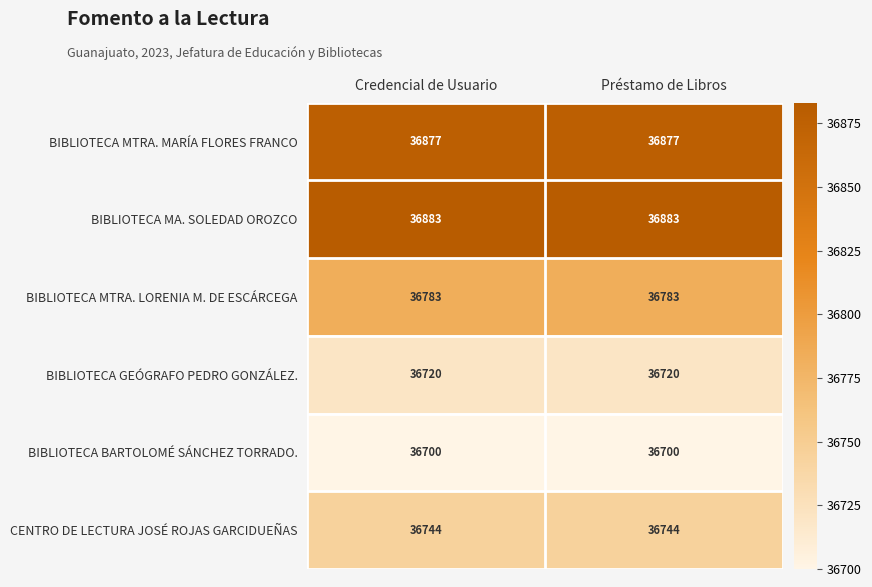

At Préstamo de Libros, list the series in order from smallest to largest.

BIBLIOTECA BARTOLOMÉ SÁNCHEZ TORRADO., BIBLIOTECA GEÓGRAFO PEDRO GONZÁLEZ., CENTRO DE LECTURA JOSÉ ROJAS GARCIDUEÑAS, BIBLIOTECA MTRA. LORENIA M. DE ESCÁRCEGA, BIBLIOTECA MTRA. MARÍA FLORES FRANCO, BIBLIOTECA MA. SOLEDAD OROZCO